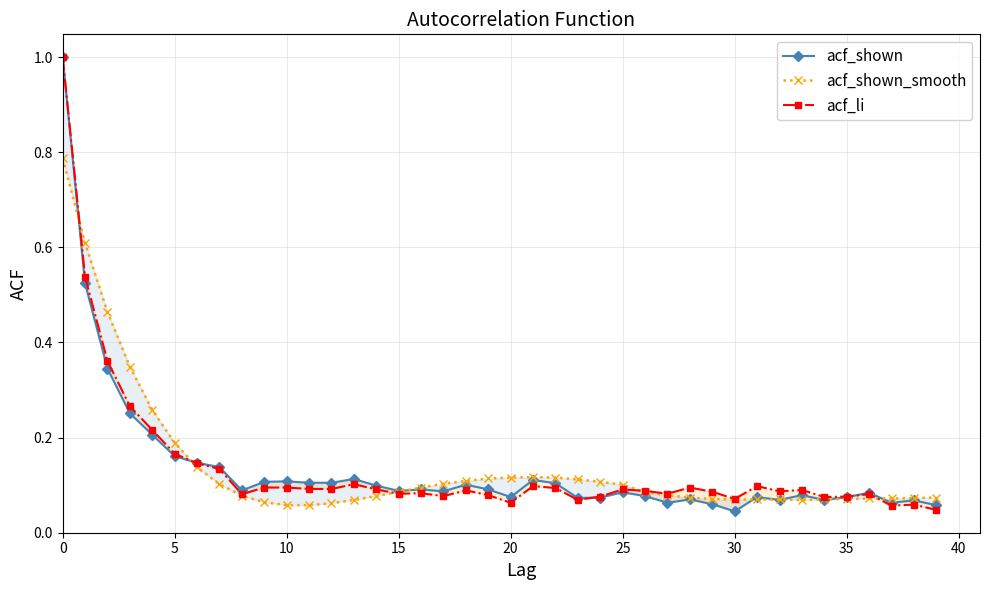

What is the average value of the acf_shown_smooth series?

0.1